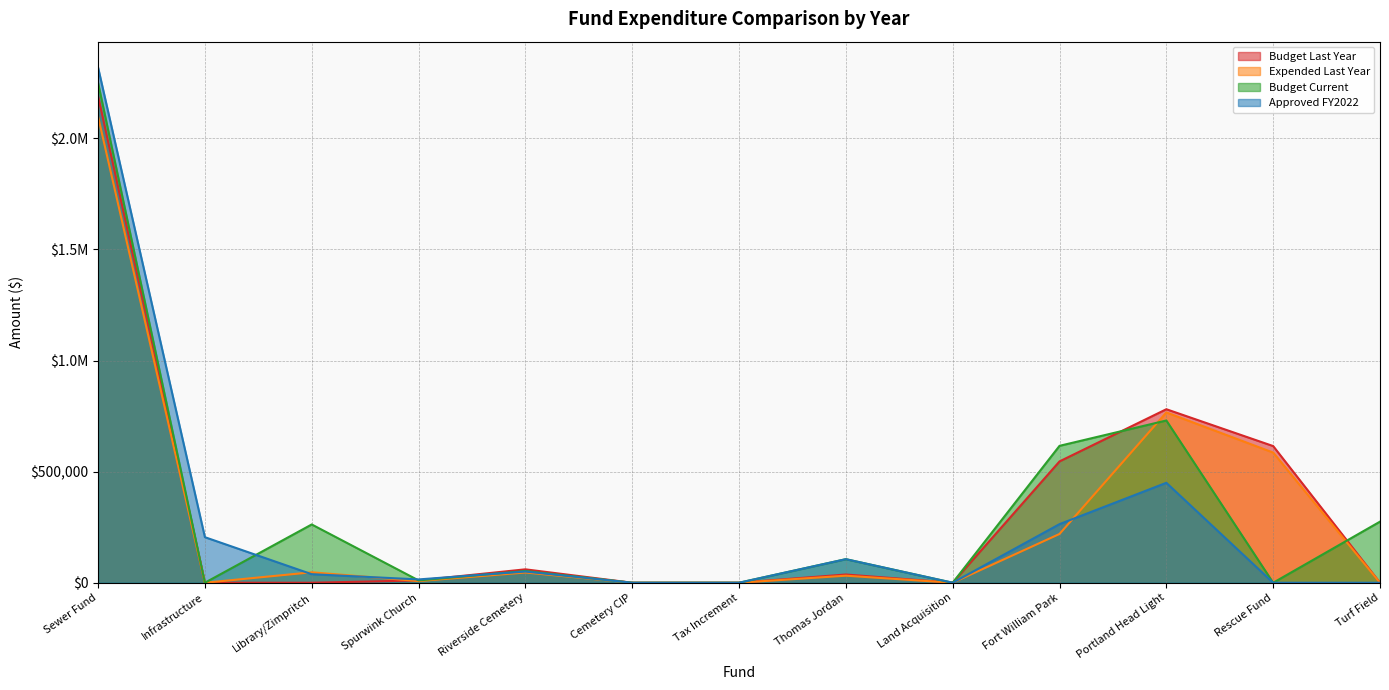

Which series changed the most between Land Acquisition and Turf Field?

Budget Current